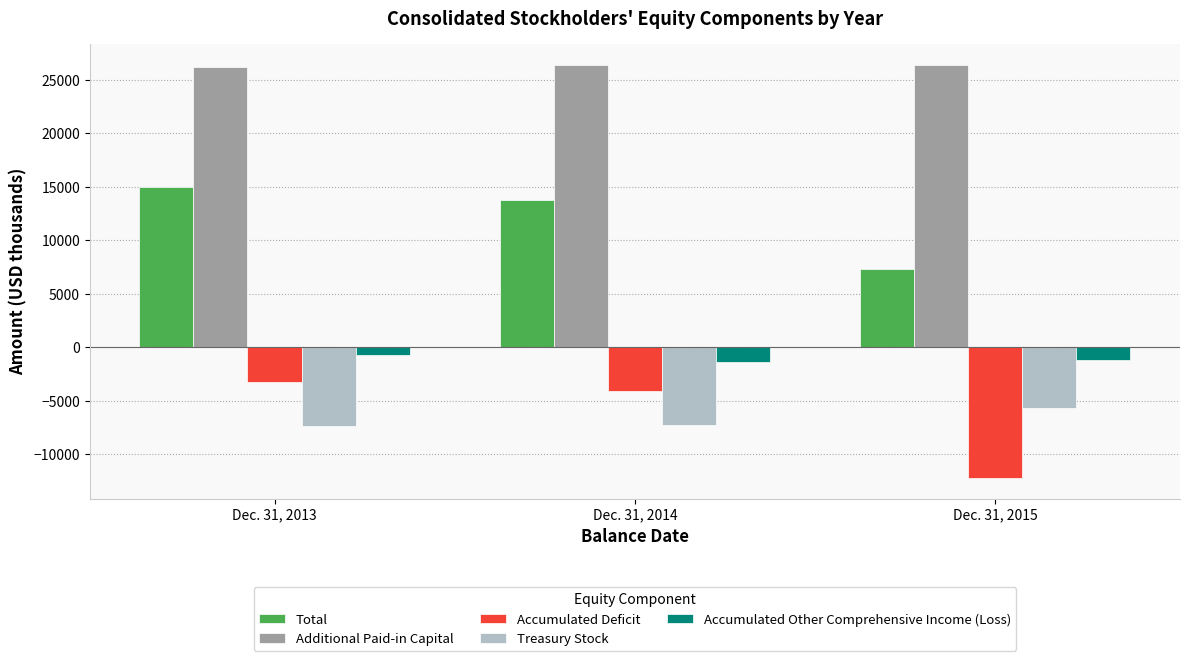

What is the average value of the Additional Paid-in Capital series?

26329